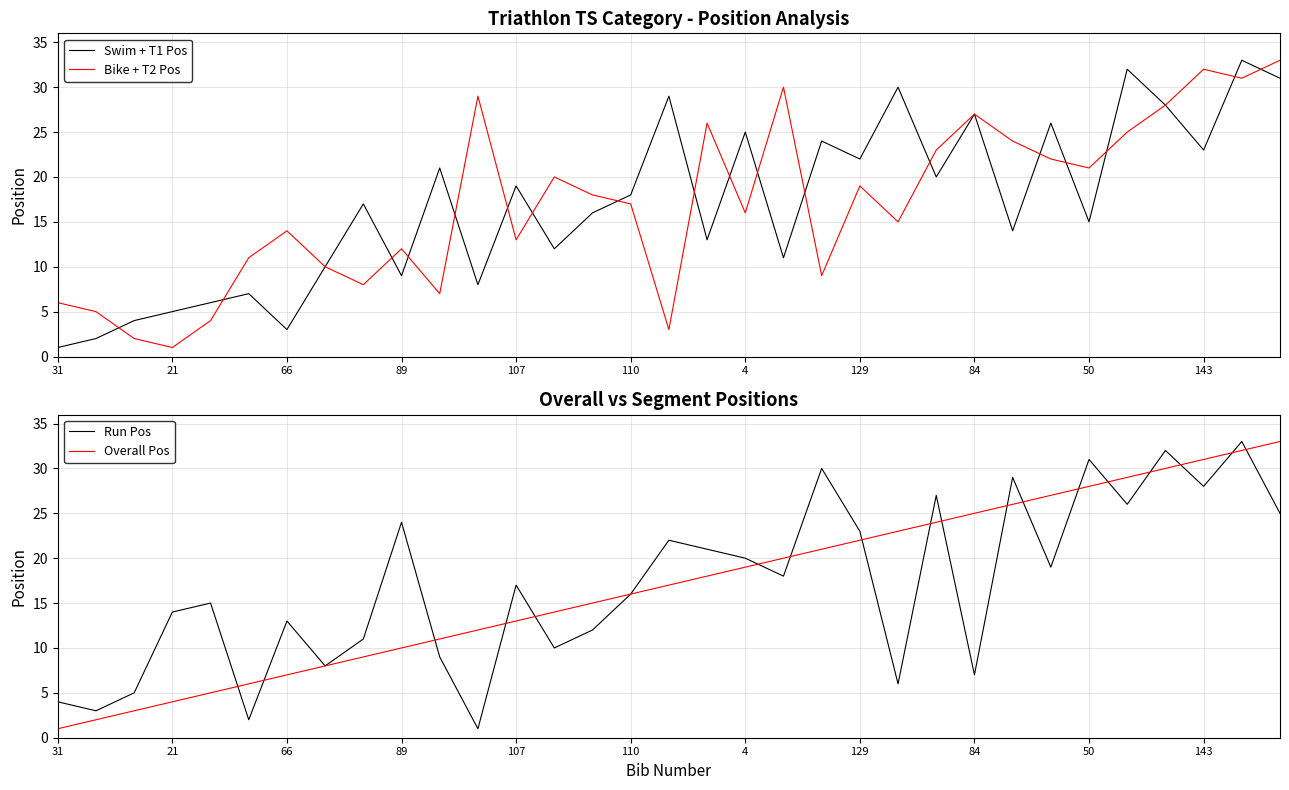

What is the average value of the Overall Pos series?

17